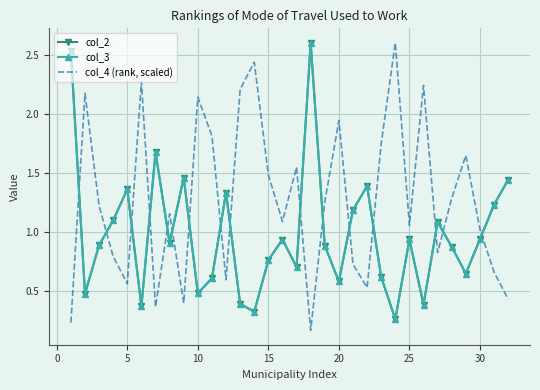

What is the sum of all col_2 values?

31.4